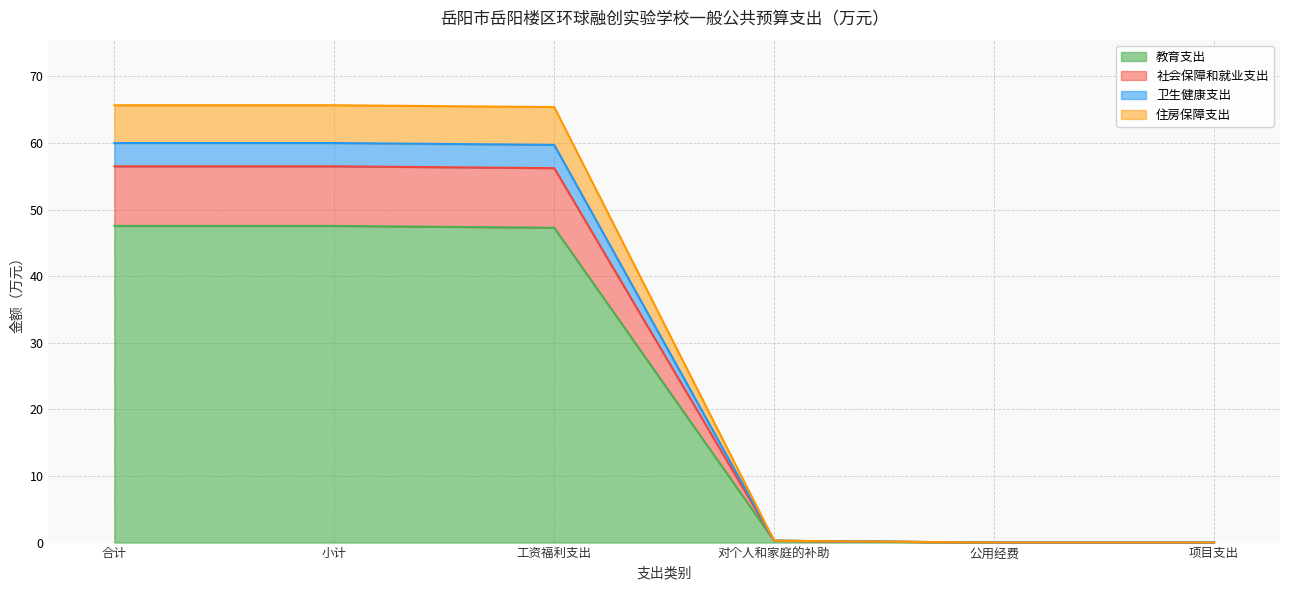

True or false: 教育支出 线 and 卫生健康支出 线 cross at least once.

False